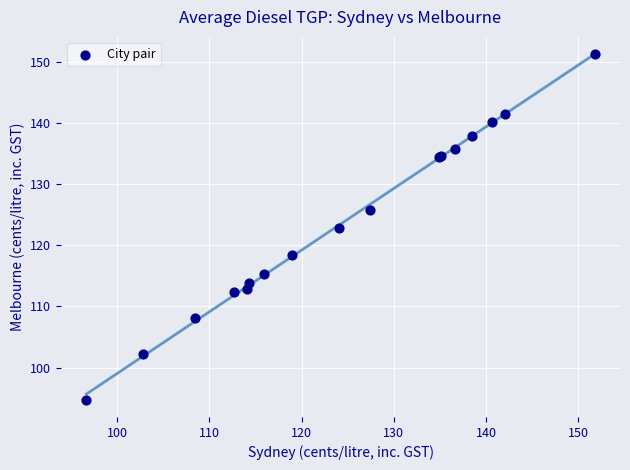

What Y value in the scatter plot is closest to 122?

122.8